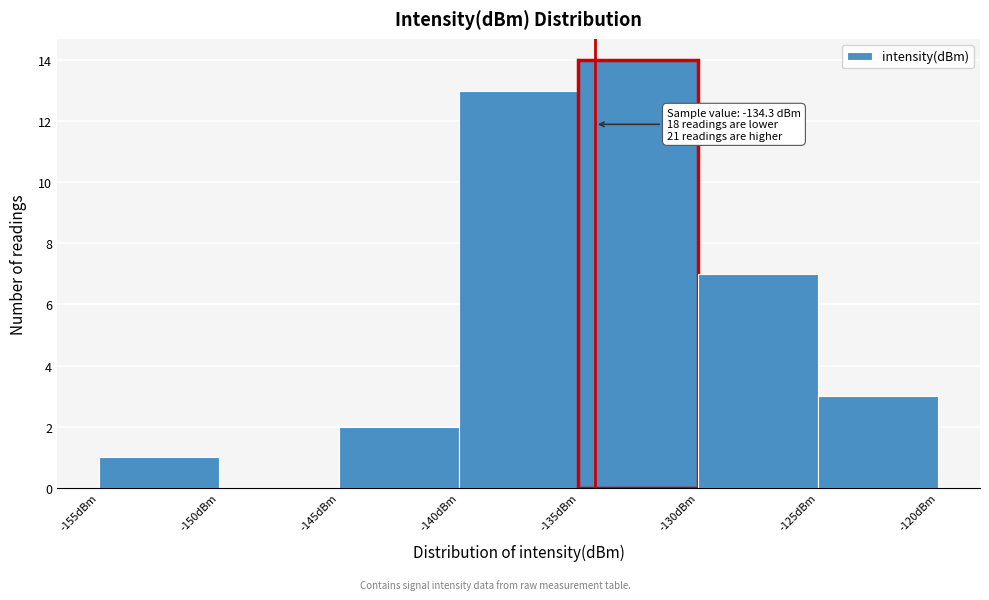

Over which range of the x-axis is the bar tallest?

-135 to -130